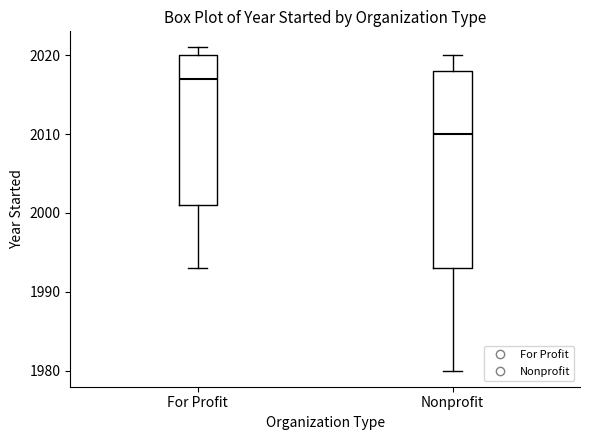

Which box's median line is the highest?

For Profit